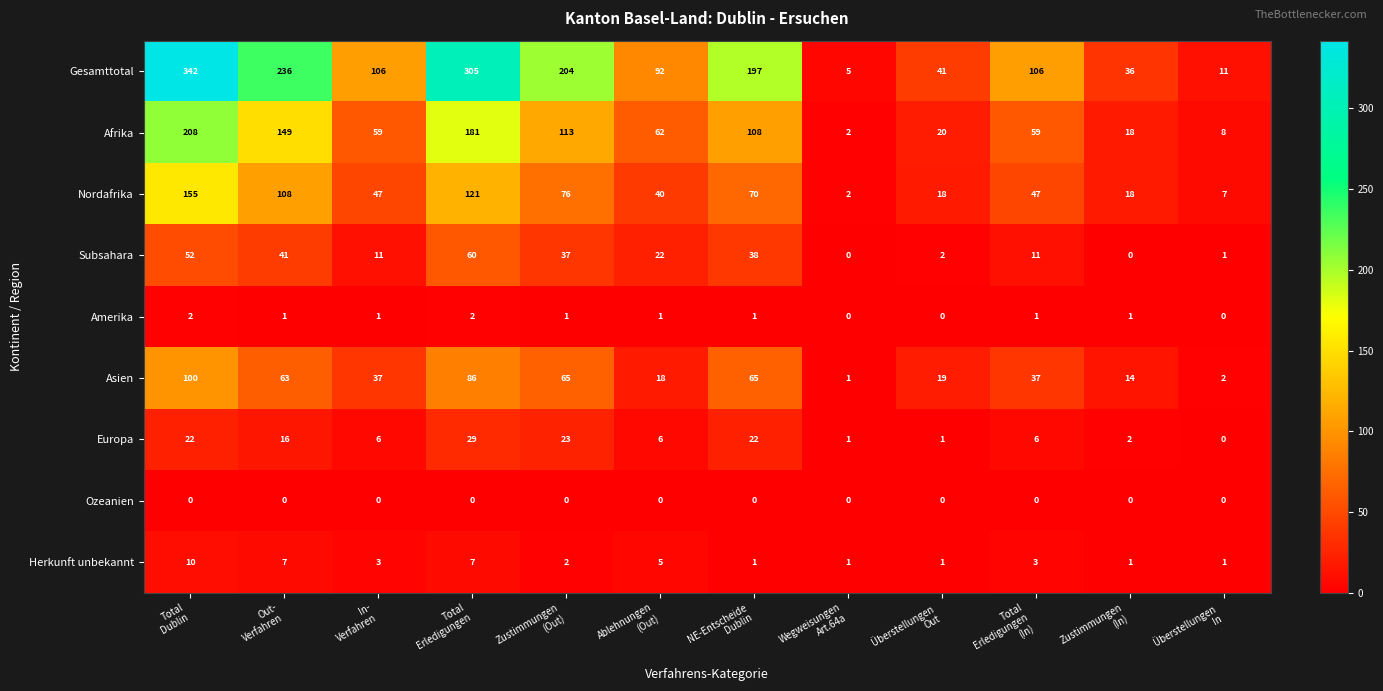

What is the difference between the second highest and second lowest values in the Gesamttotal series?

294